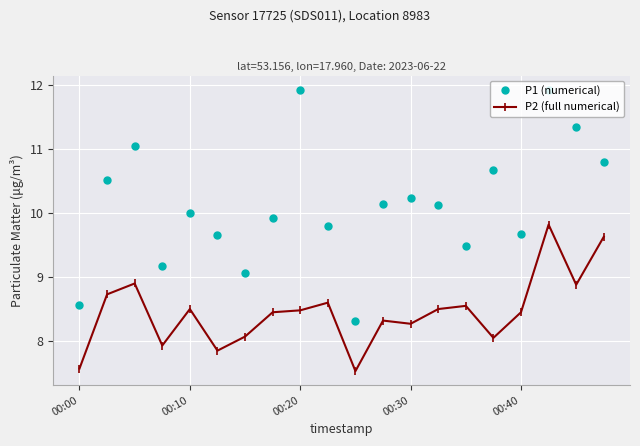

List the series in order of their overall mean, lowest first.

P2 (full numerical), P1 (numerical)